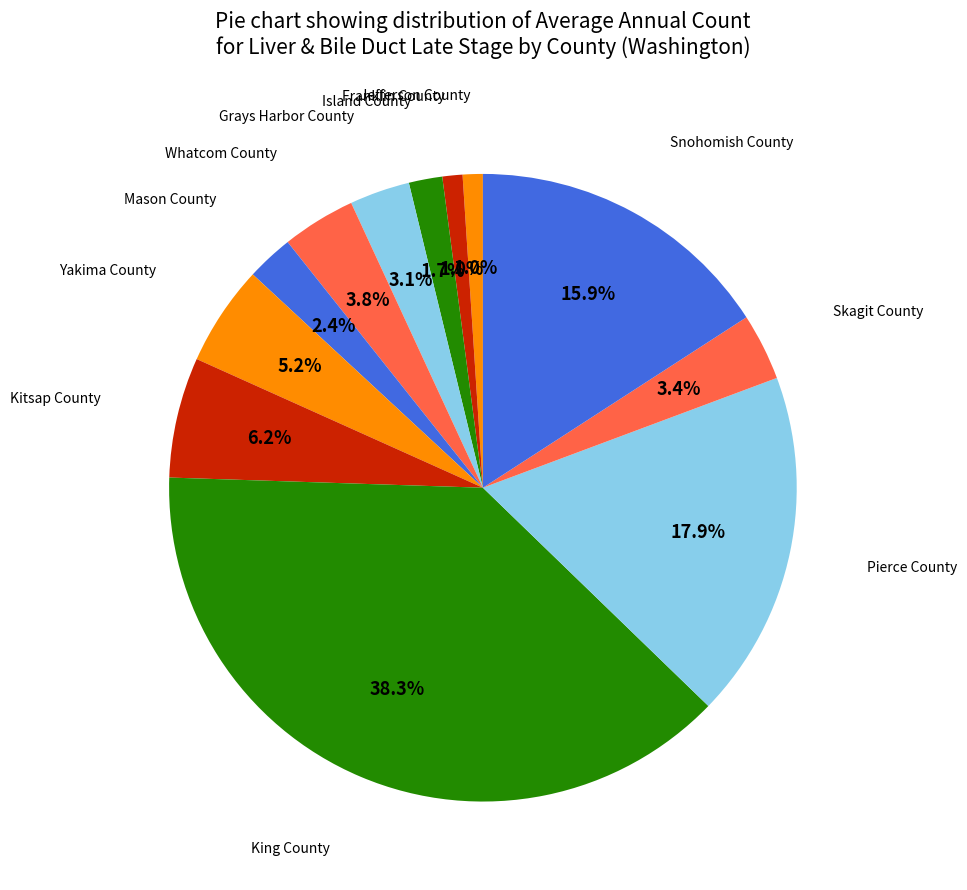

To the nearest percent, what is the average slice percentage?

8%